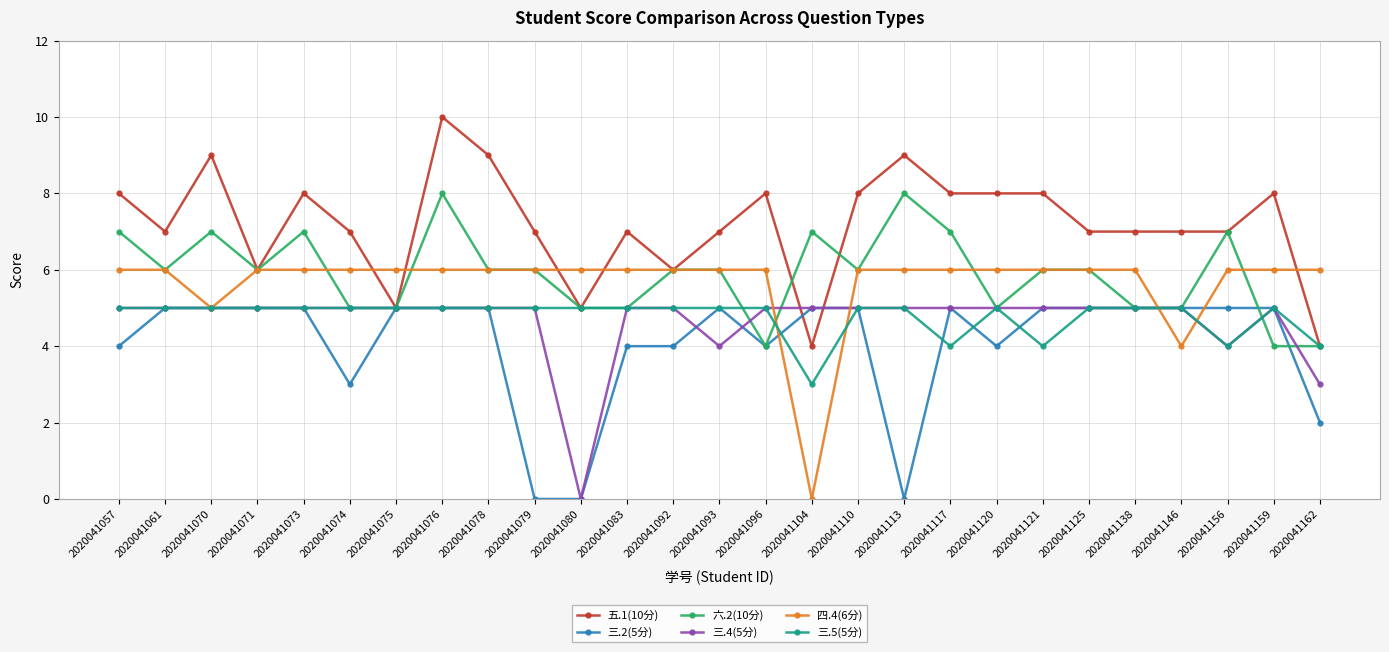

Read the 三.2(5分) value at 2020041162.

2